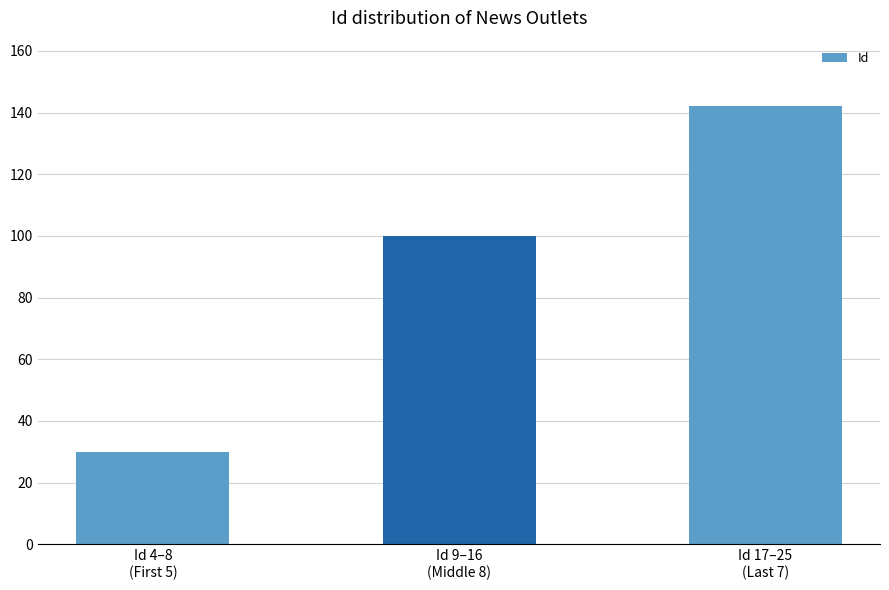

Which has a higher value, Id 9–16
(Middle 8) or Id 4–8
(First 5)?

Id 9–16
(Middle 8)